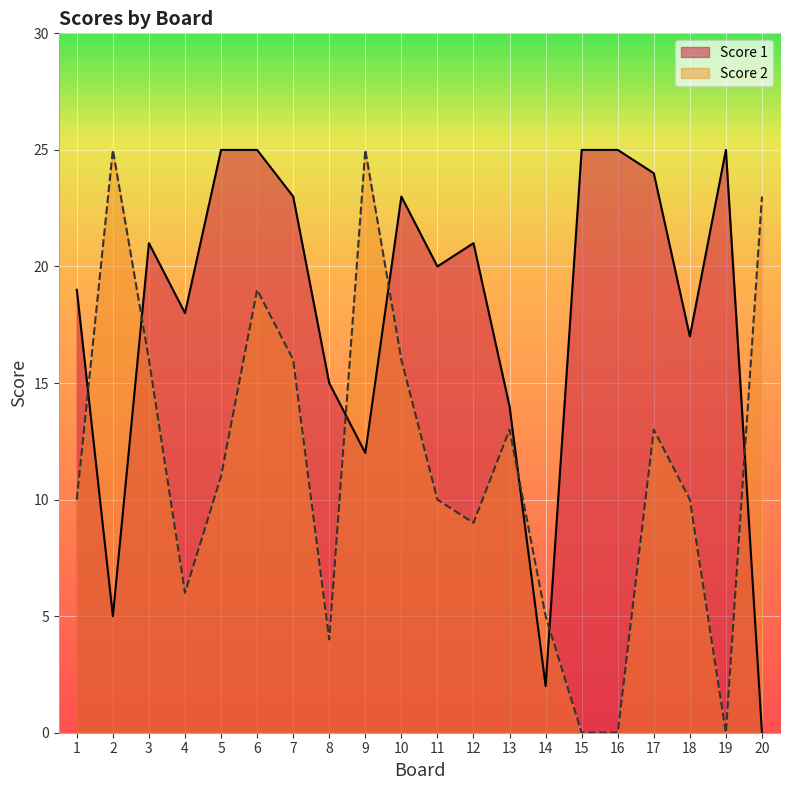

At which label is Score 1 closest to 12?

9